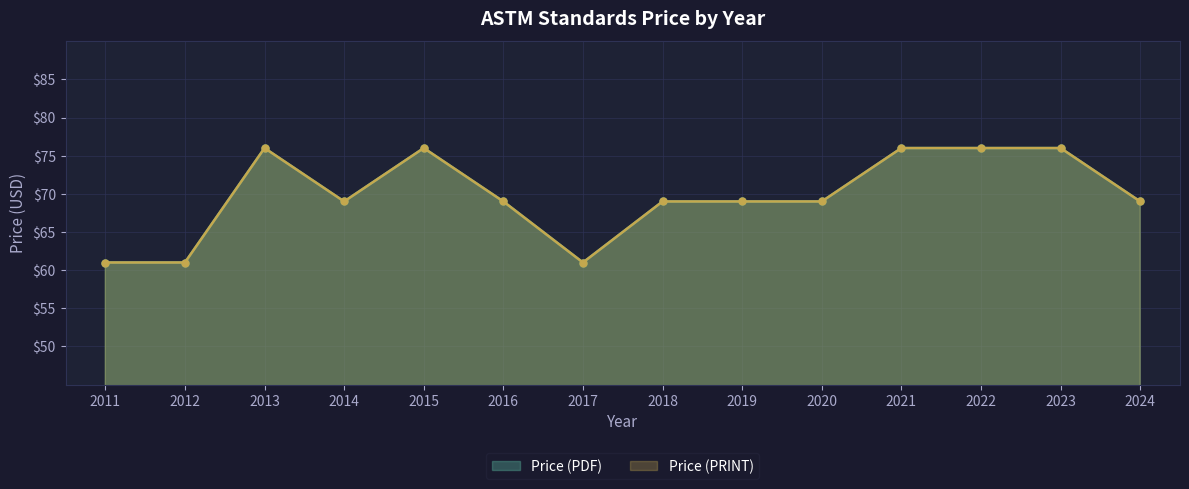

At which label does Price (PRINT) first exceed 69?

2013